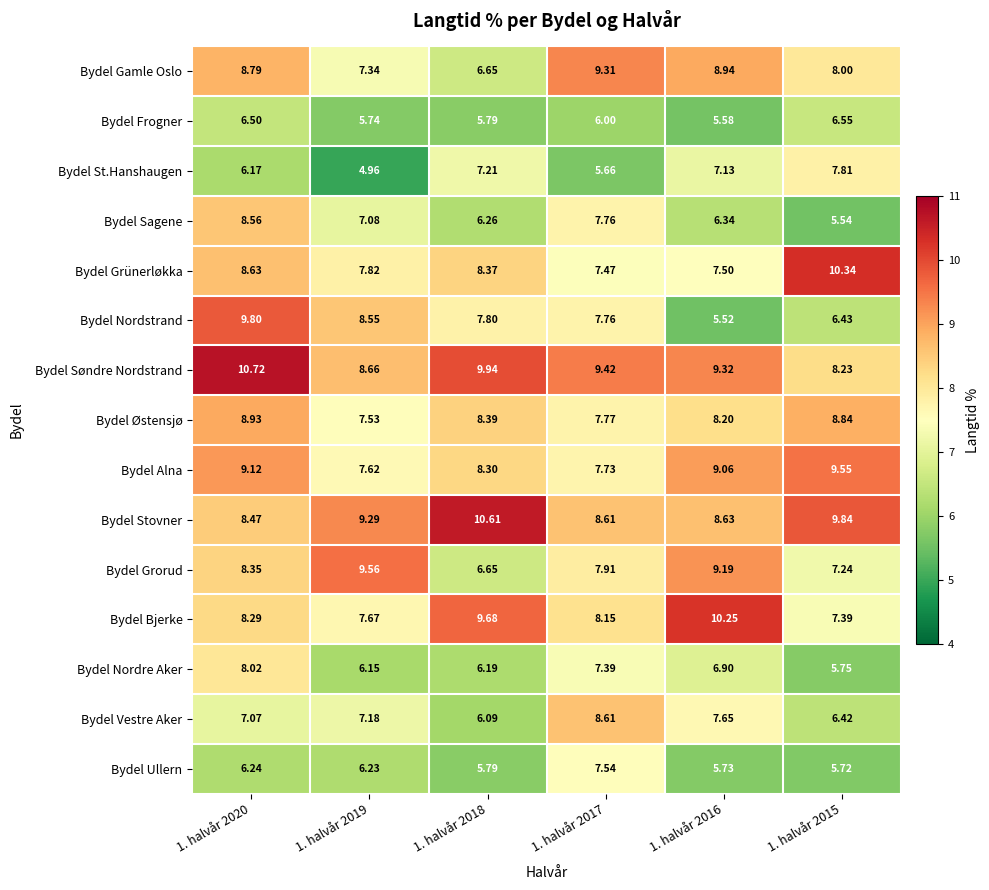

Which series has the largest total across all categories?

Bydel Søndre Nordstrand